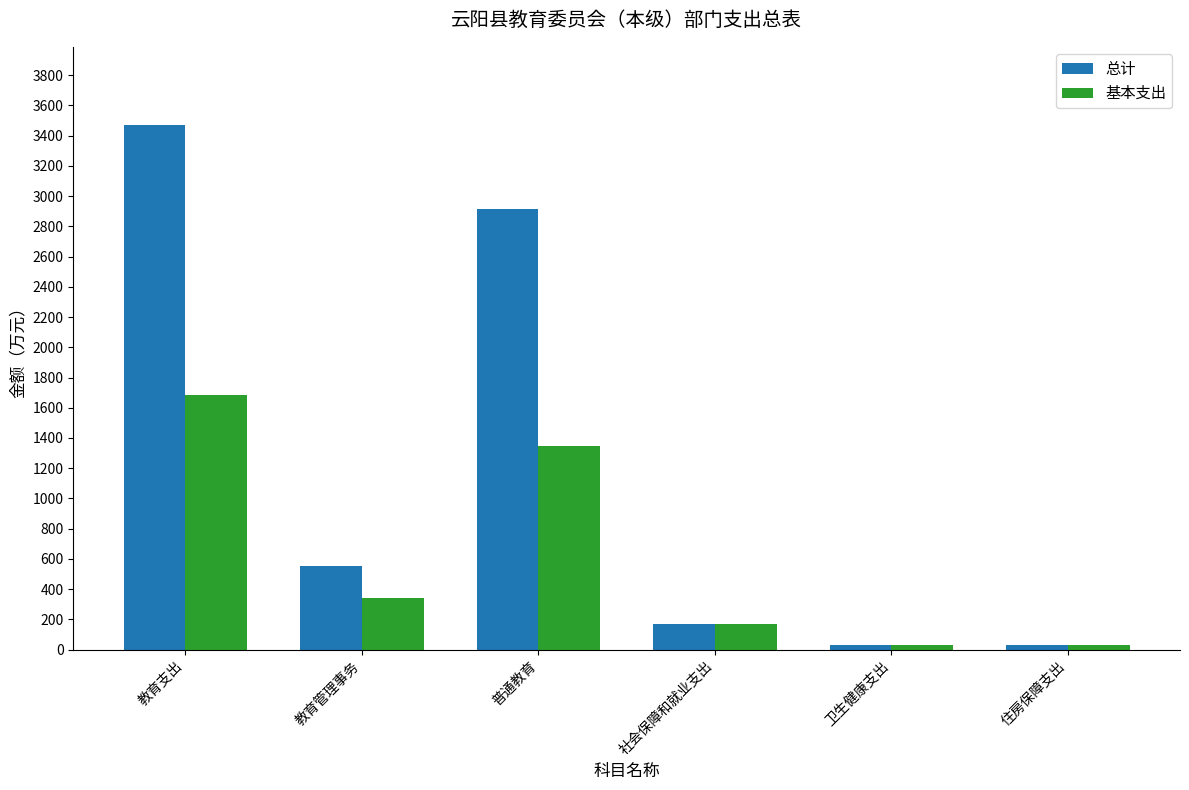

How many values in the 基本支出 series are below 338?

3